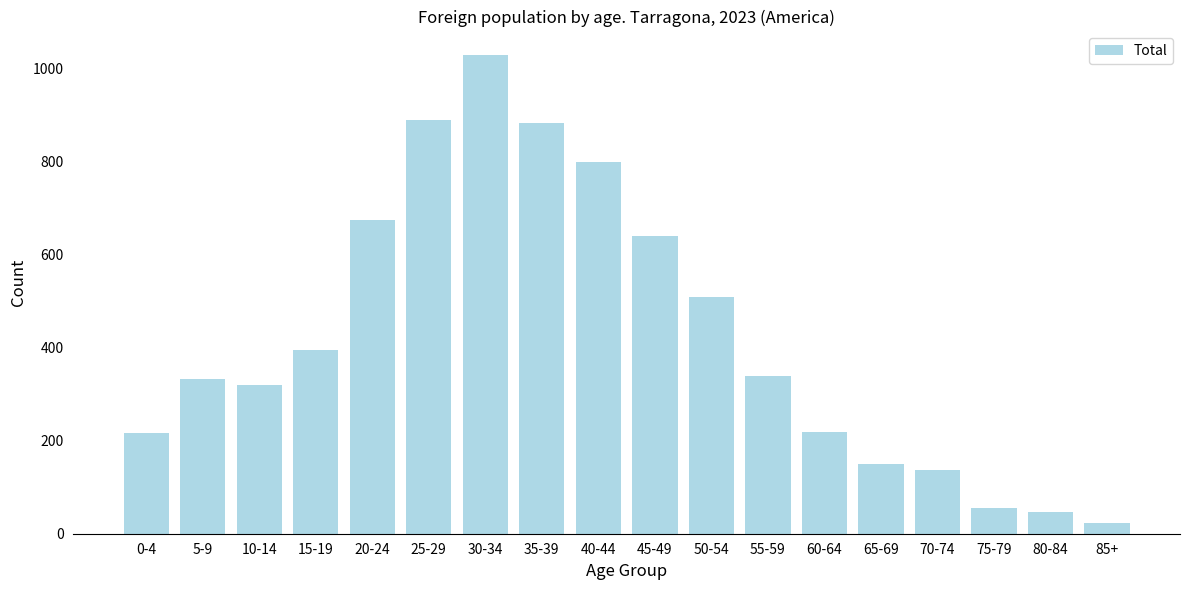

What is the smallest value displayed?

22